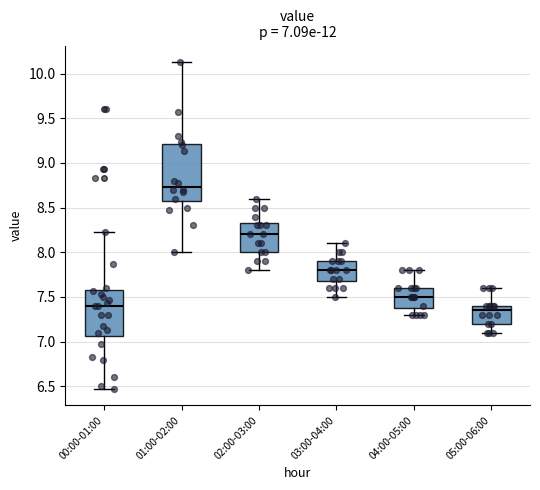

Which box's median line is the lowest?

05:00-06:00